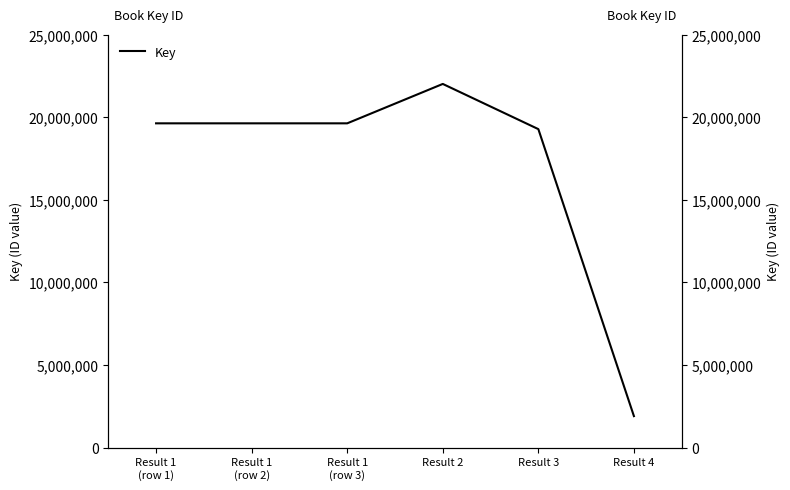

The chart shows a value of 19275704 at Result 3. True or false?

True